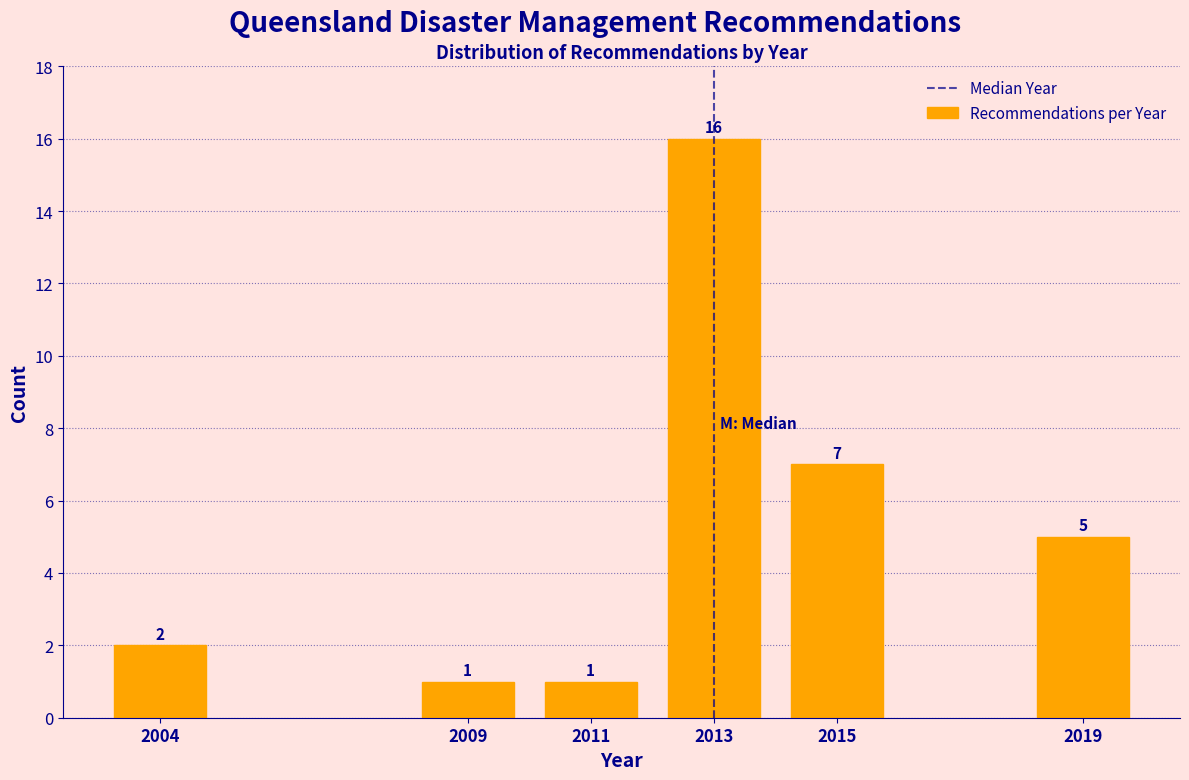

Reading left to right, what are all the values shown in this chart?

2004=2	2009=1	2011=1	2013=16	2015=7	2019=5